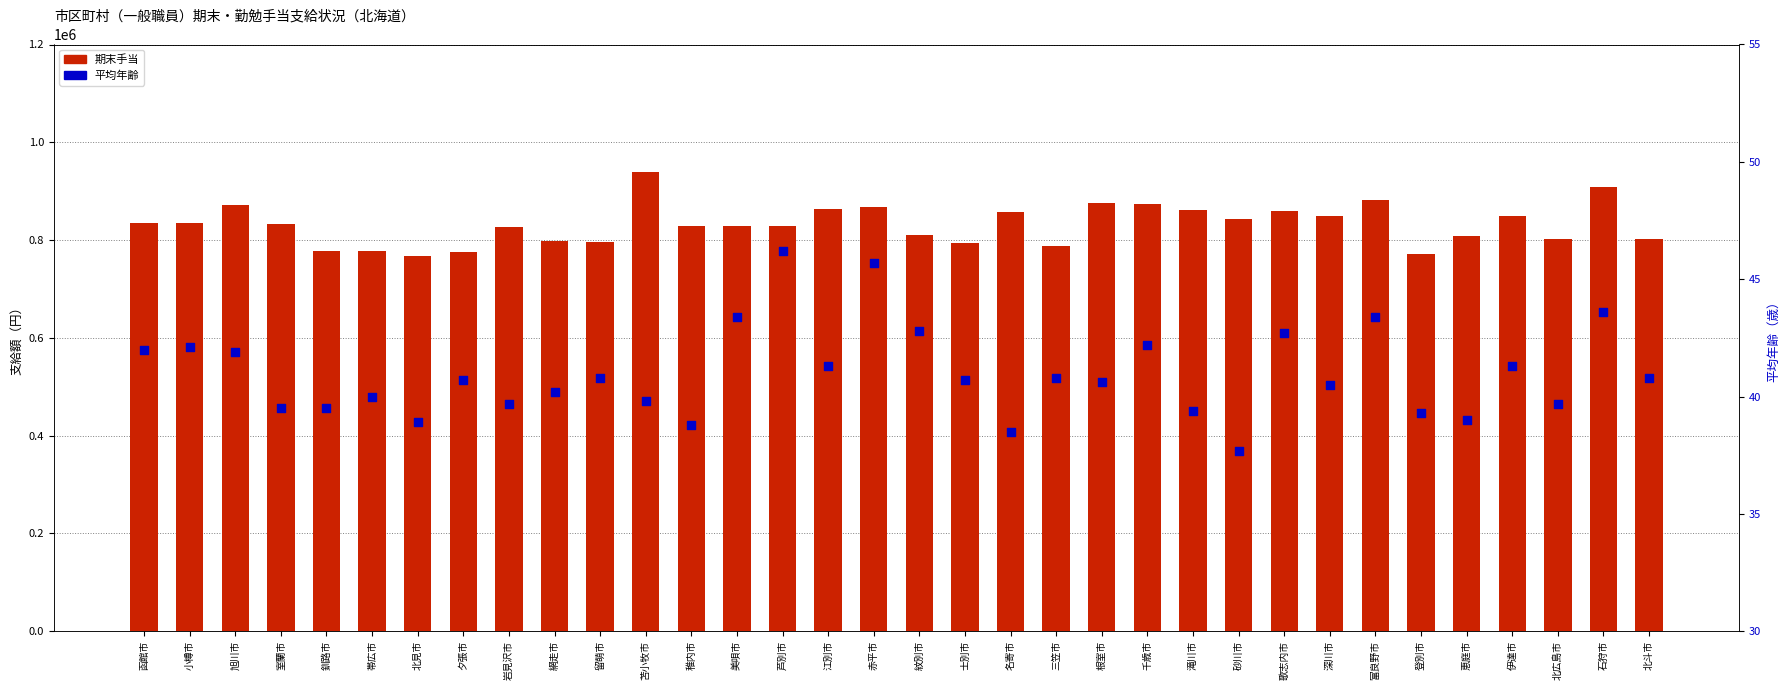

What is the total value across all series at 北見市?

766638.9